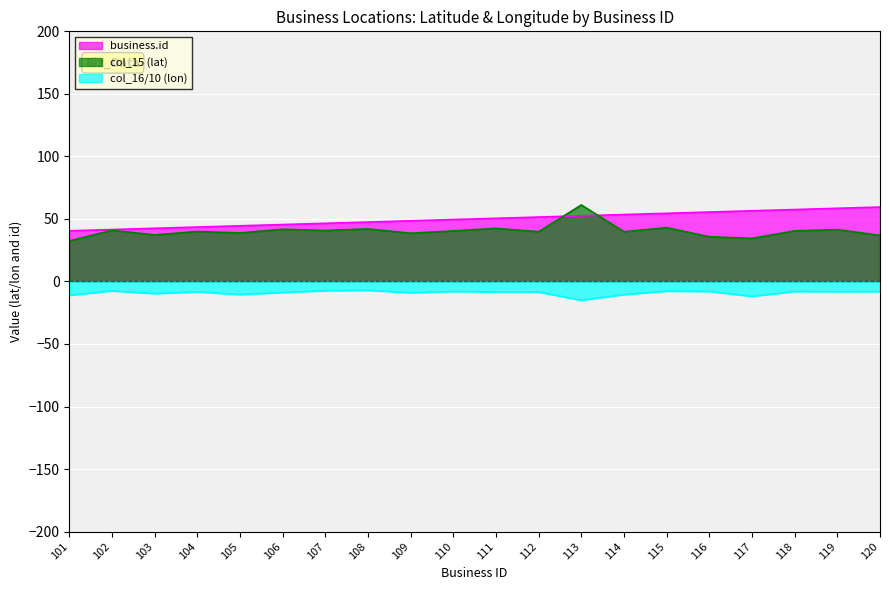

What is the sum of all business.id values?

1000.0